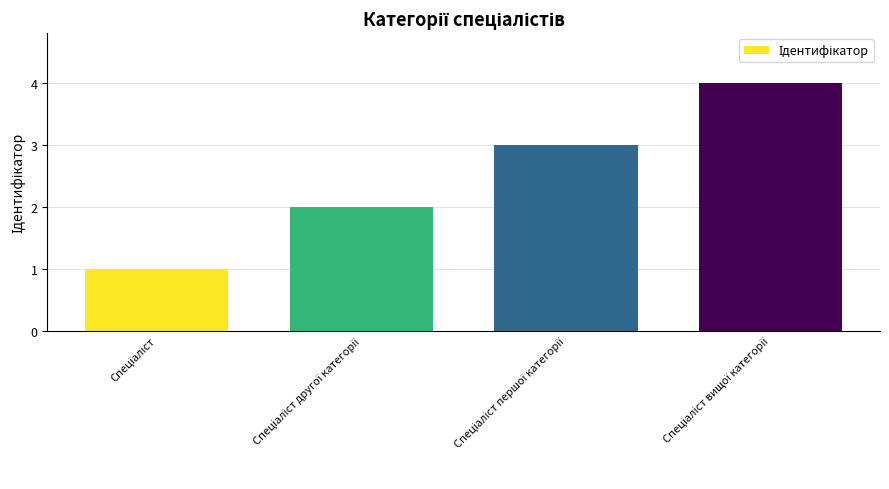

What is the sum of all values?

10